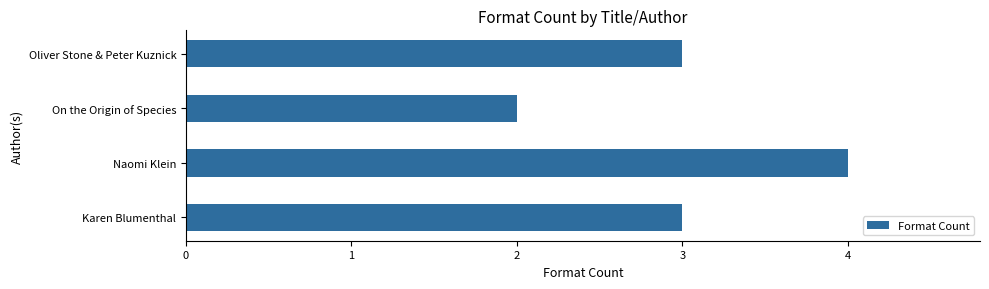

The chart shows a value of 3 at Karen Blumenthal. True or false?

True